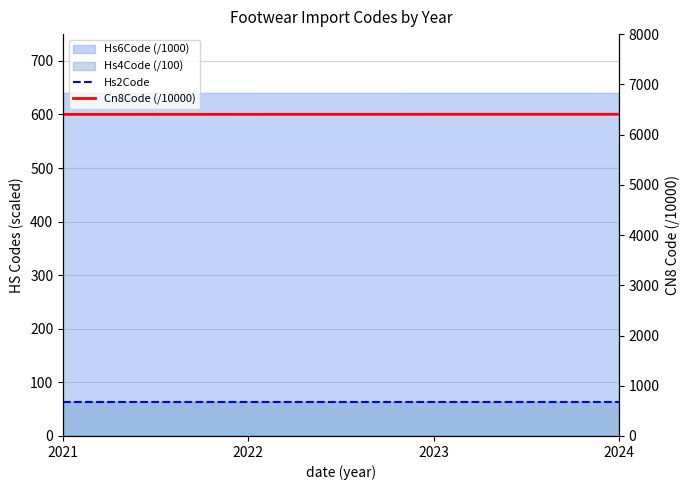

What is the average value of the Hs2Code series?

64.0